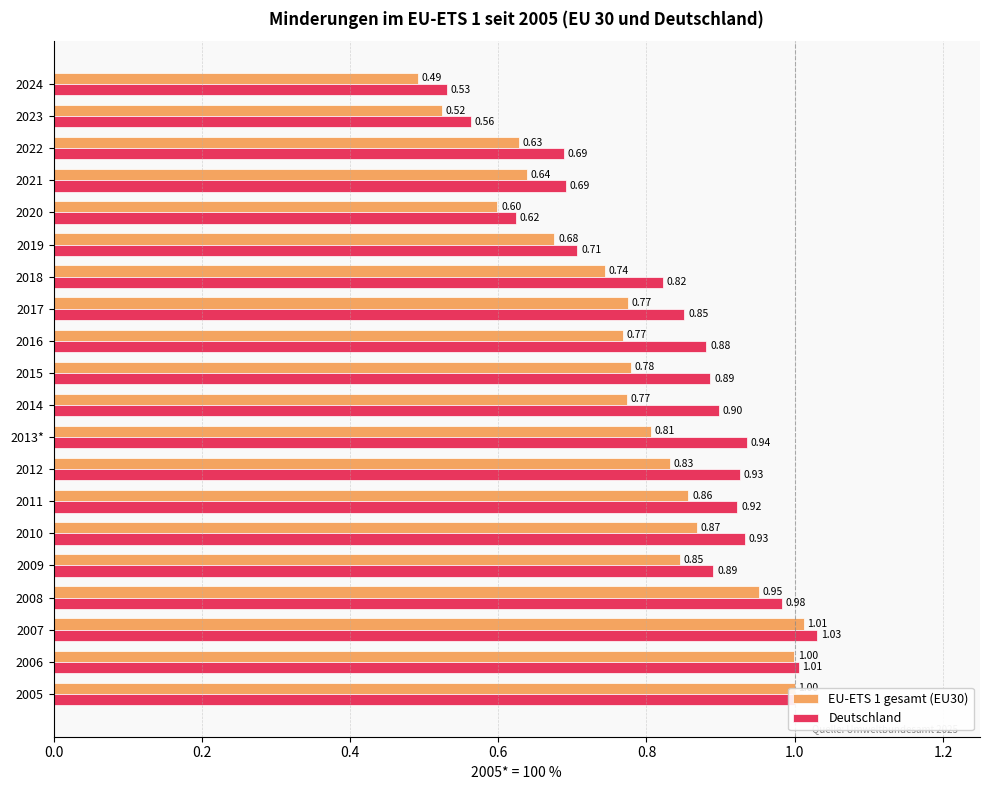

How many categories are shown in the chart?

20